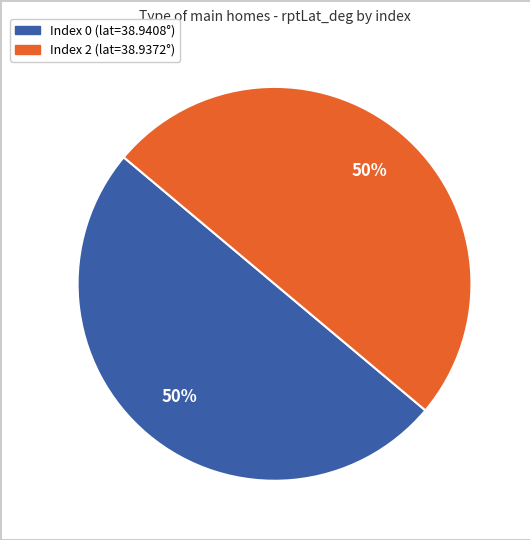

To the nearest percent, what is the average slice percentage?

50%